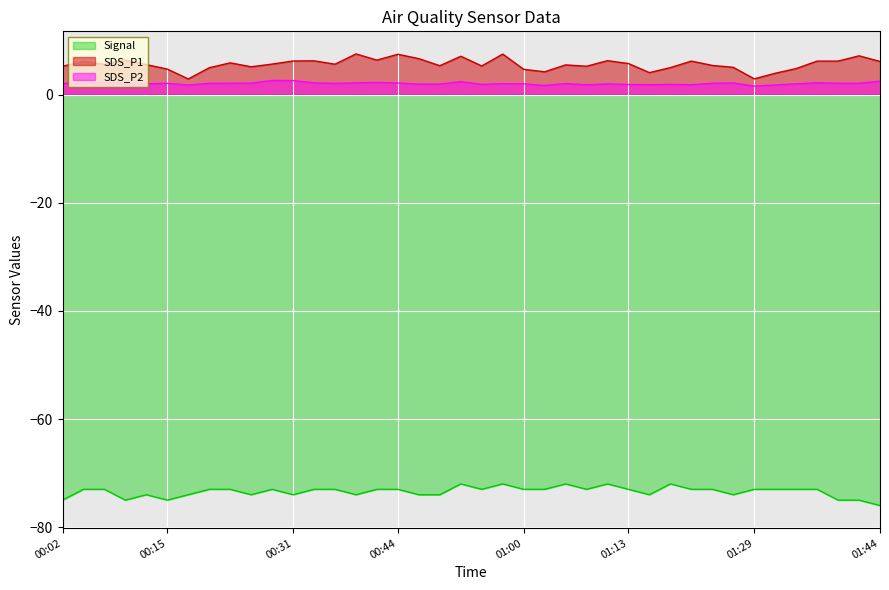

At how many categories does at least one series exceed -43?

40